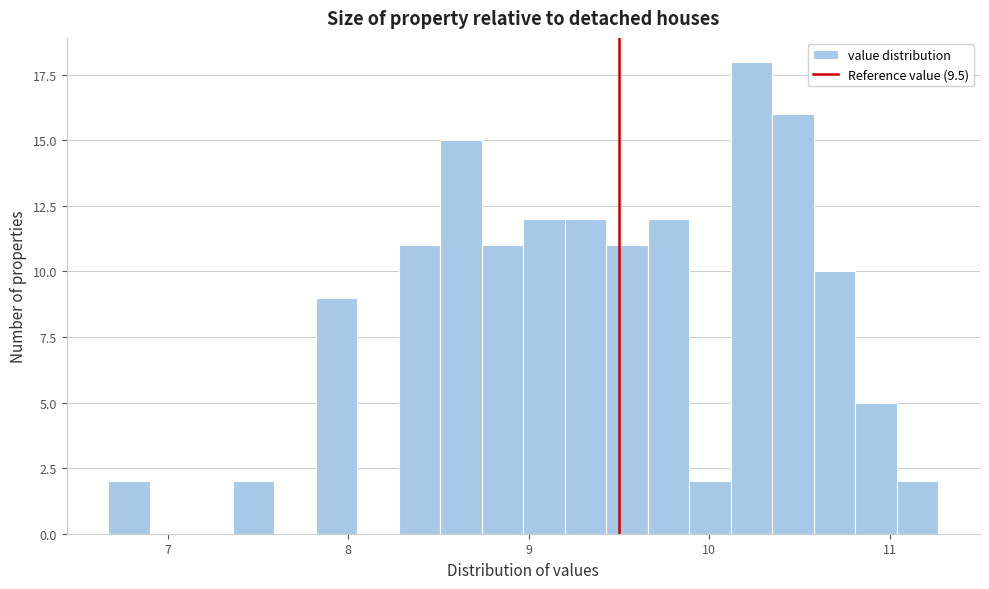

Around what value on the x-axis is the tallest bar? Give the approximate position of its centre, as read against the axis.

10.2